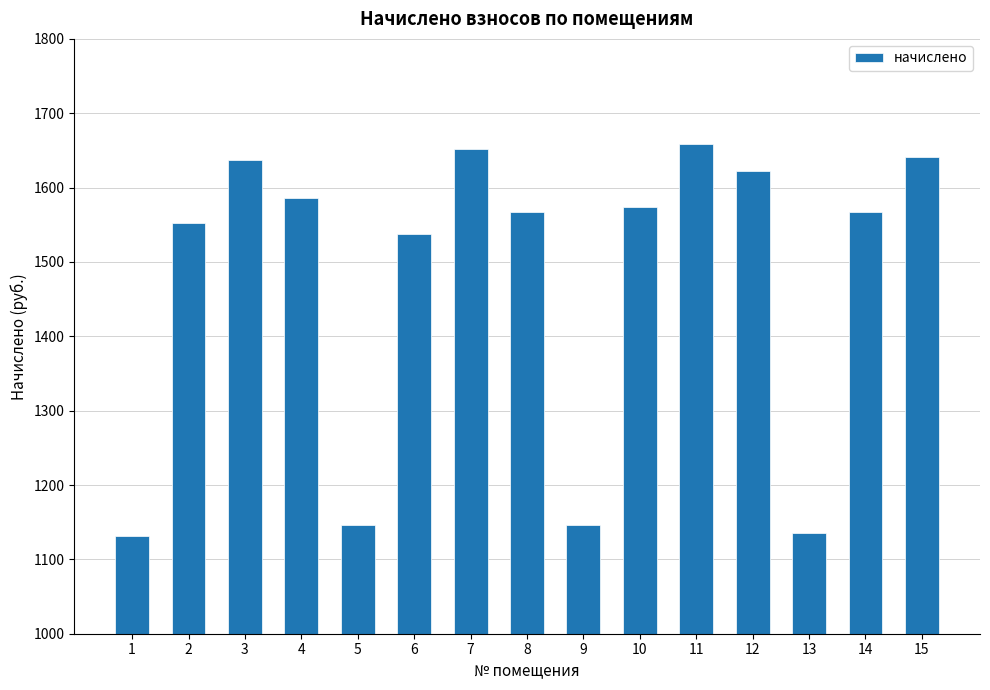

Reading left to right, list all the values displayed in this chart.

1=1131.9	2=1552.2	3=1637.0	4=1585.4	5=1146.7	6=1537.5	7=1651.8	8=1567.0	9=1146.7	10=1574.3	11=1659.2	12=1622.3	13=1135.6	14=1567.0	15=1640.7